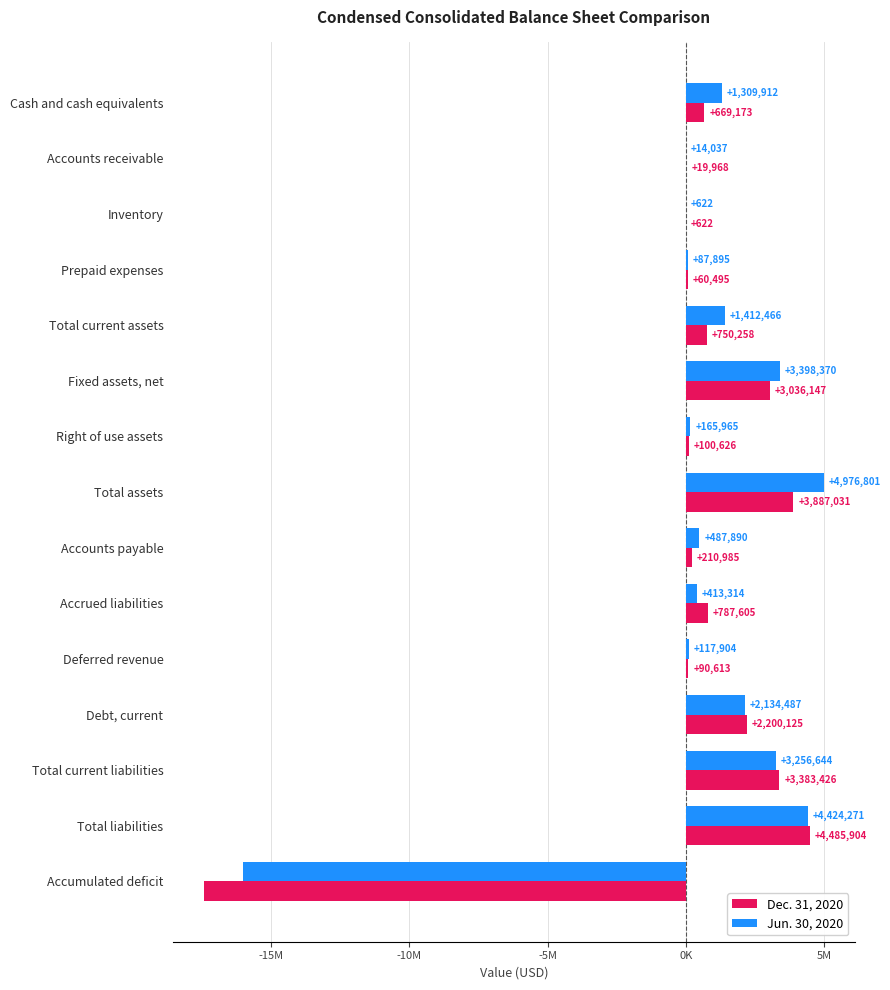

At which label does Jun. 30, 2020 reach its peak?

Total assets